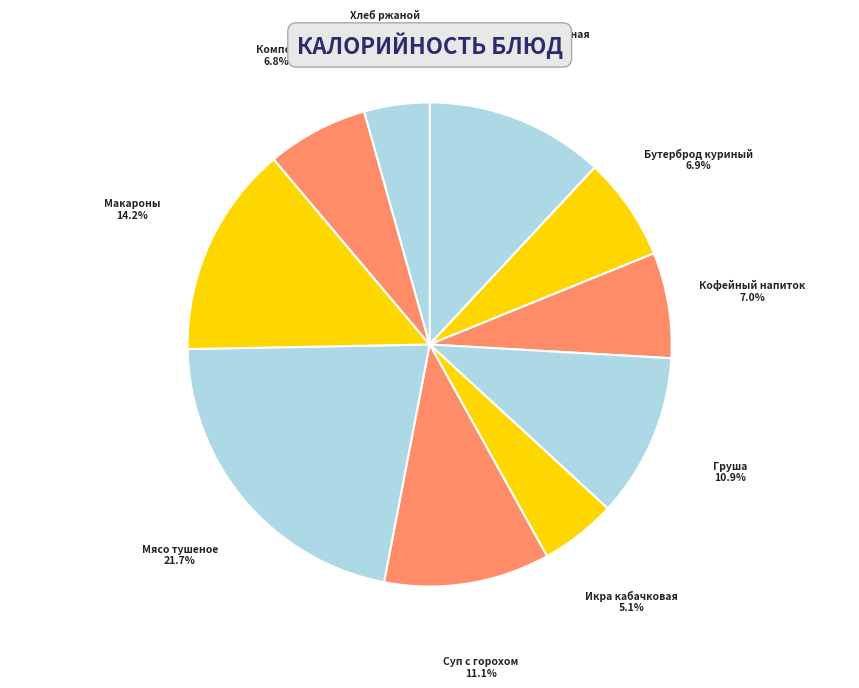

Is there any slice that represents more than half of the pie?

No